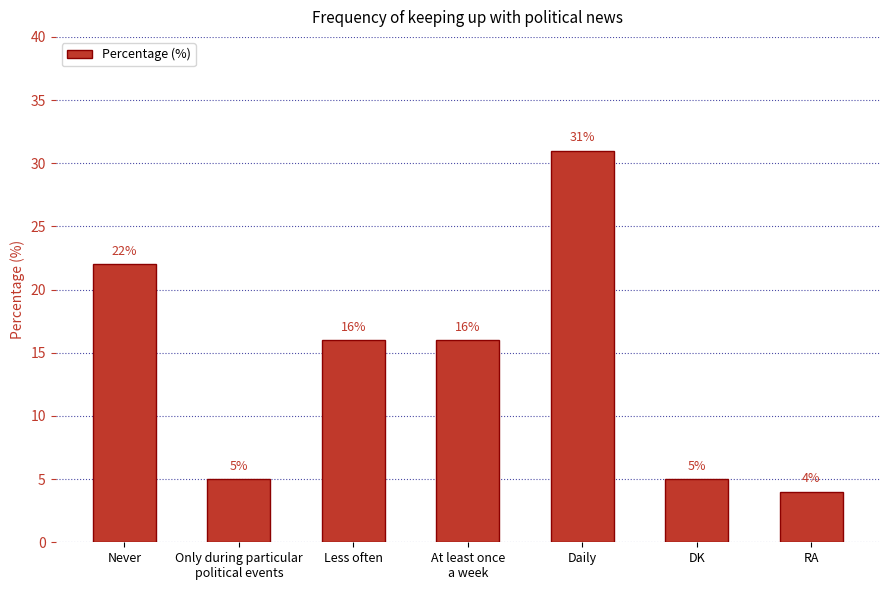

What is the label of the 3rd bar from the left?

Less often